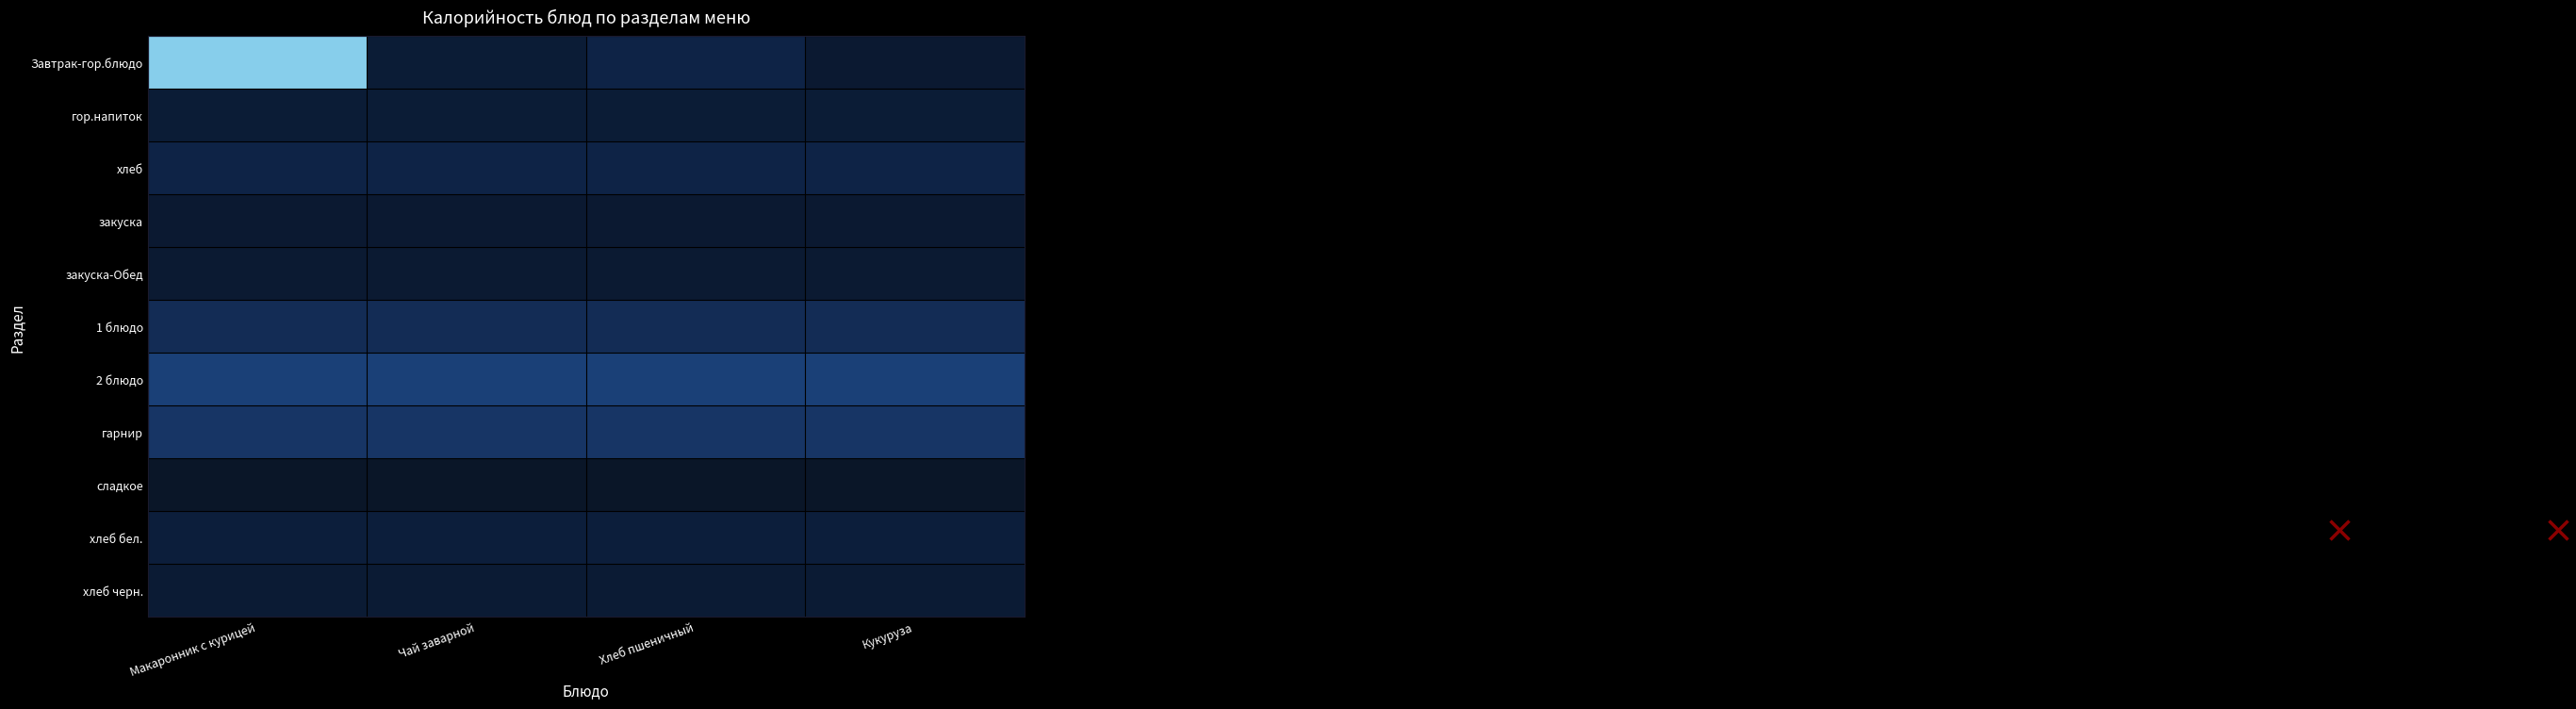

Which has a higher value, Макаронник с курицей or Хлеб пшеничный?

Макаронник с курицей